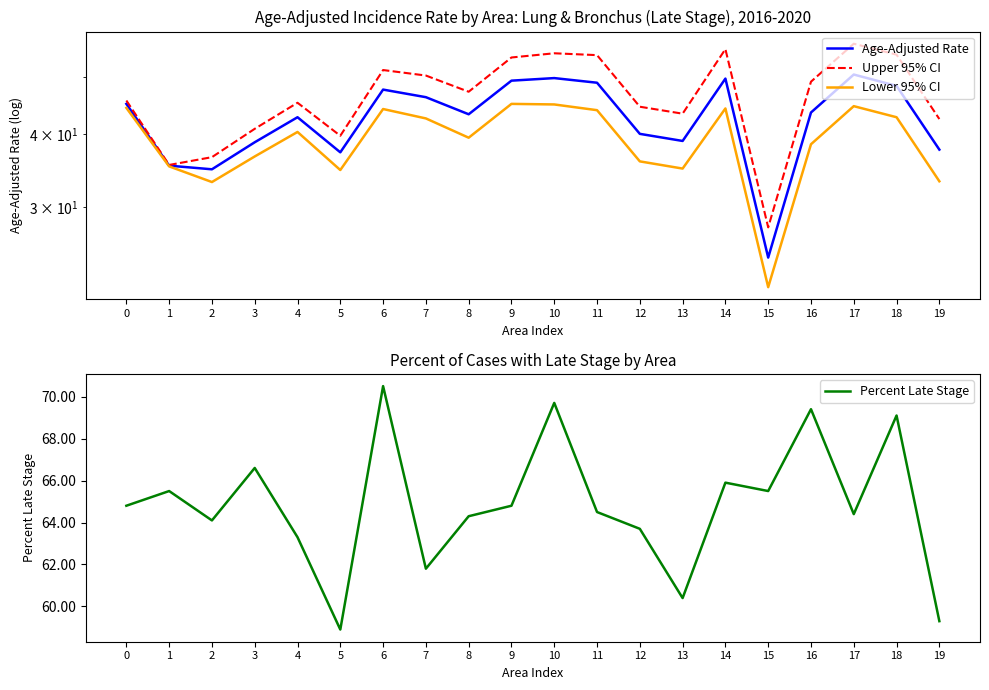

What is the sum of the Age-Adjusted Rate values at 9 and 19?

86.9